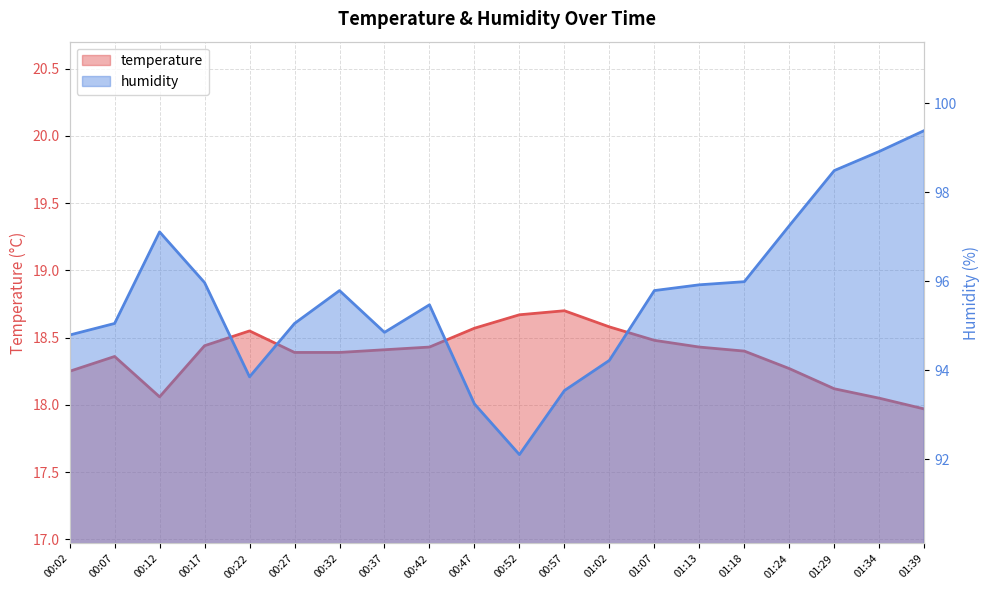

What is the difference between the maximum and minimum values in the humidity series?

7.3